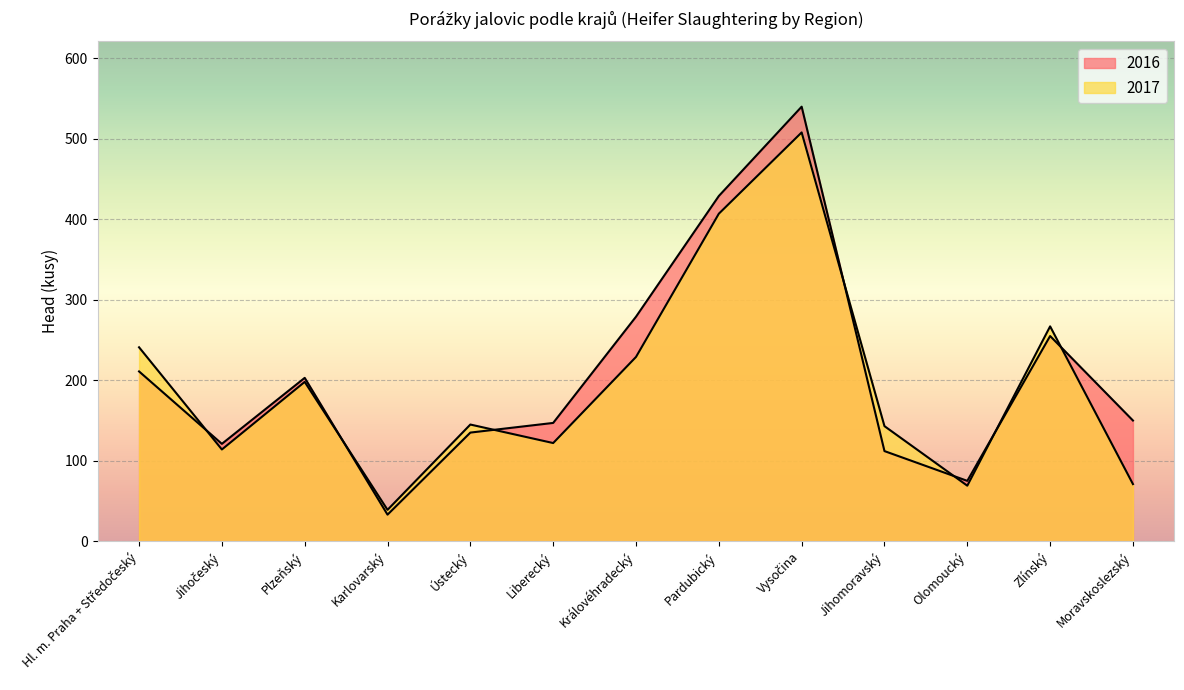

Which series has the widest spread of values?

2016